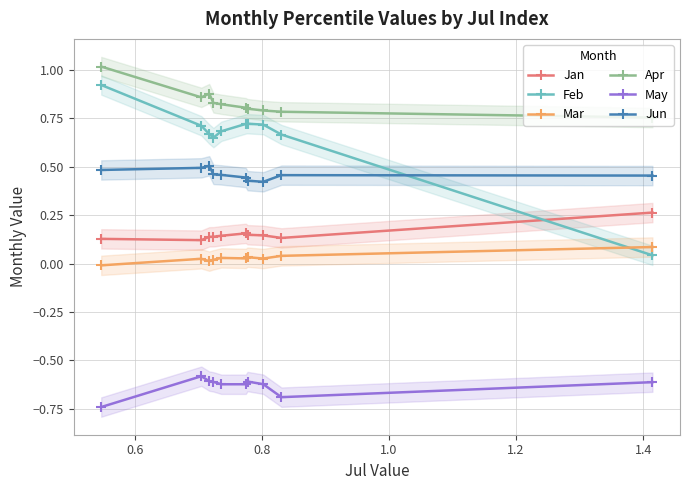

What are all the series names shown in the legend?

Jan, Feb, Mar, Apr, May, Jun